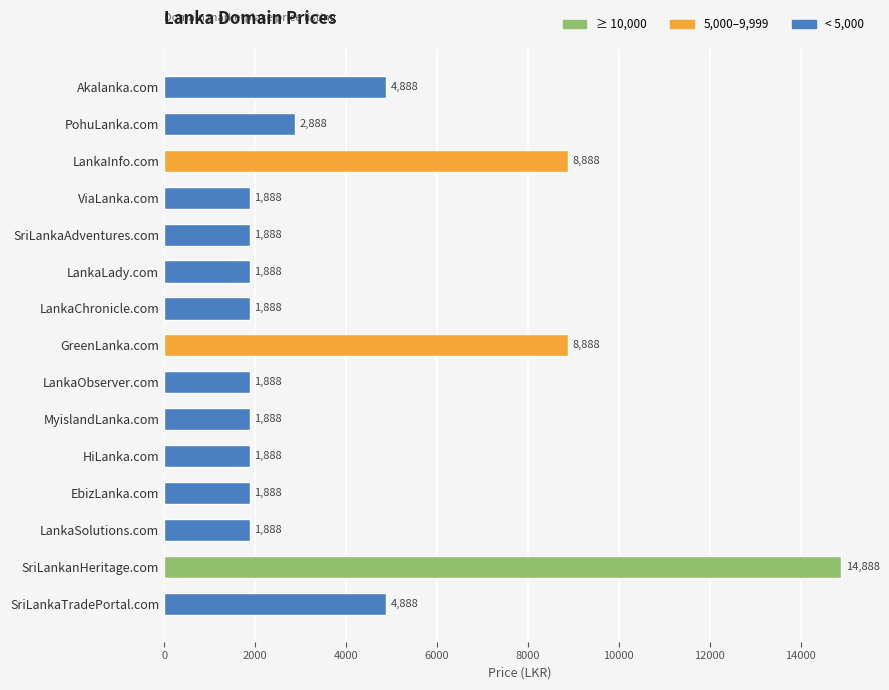

What value does the data have at LankaLady.com, to the nearest 100?

1900